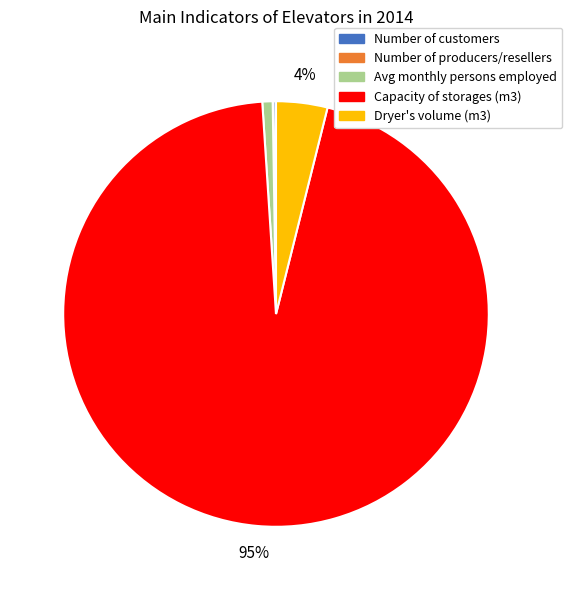

What percentage is the Dryer's volume (m3) slice, to the nearest percent?

4%